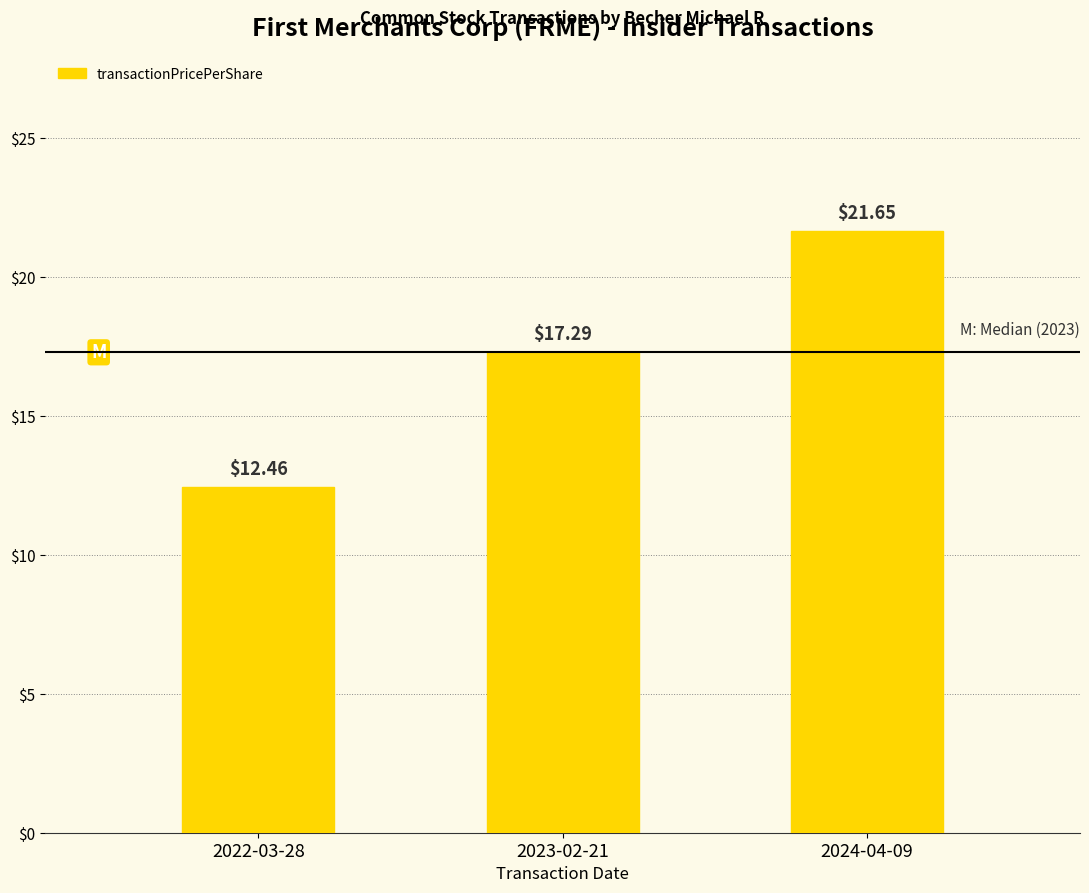

Rank the categories by value from highest to lowest.

2024-04-09, 2023-02-21, 2022-03-28